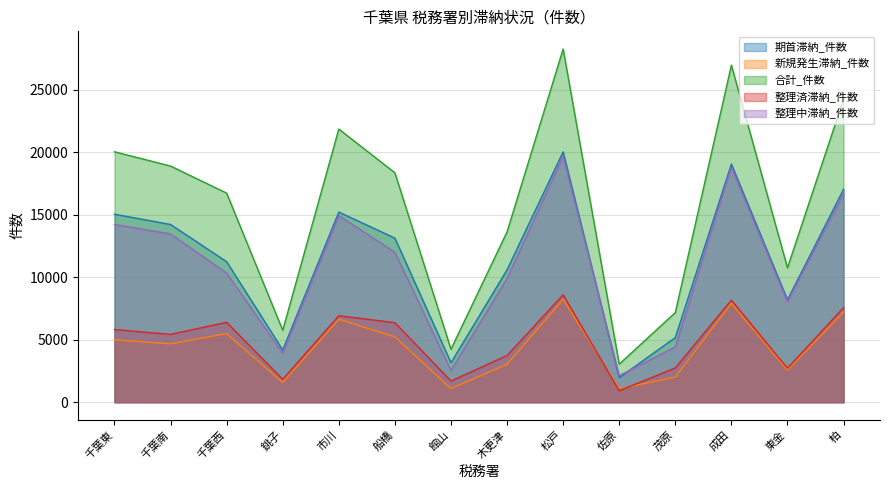

Which series has the widest spread of values?

合計_件数